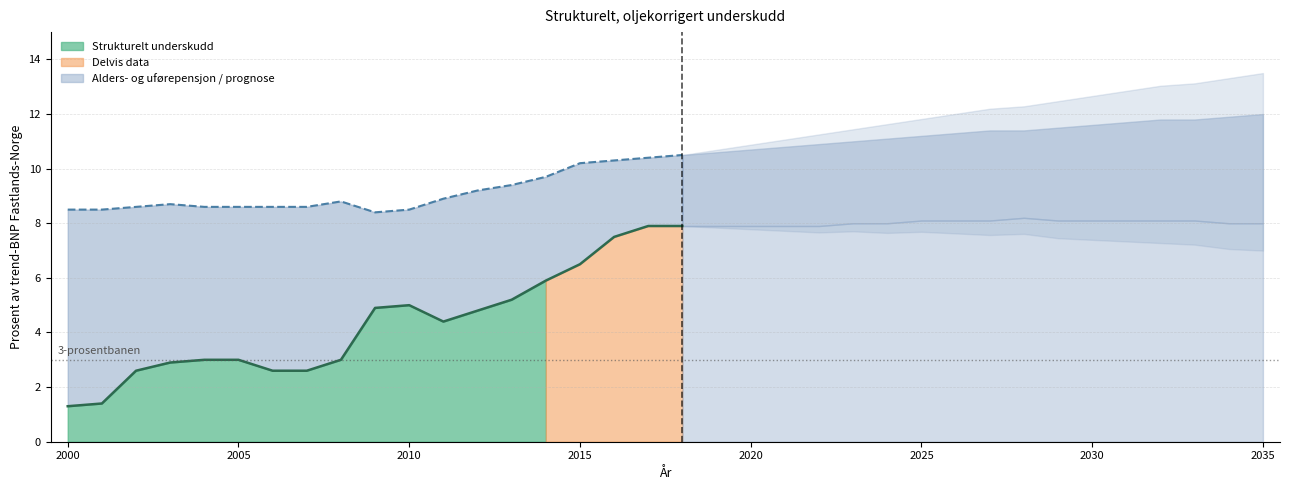

What is the value of the Alders- og uforepensjon i folketrygden point at the 34th from the left?

11.8